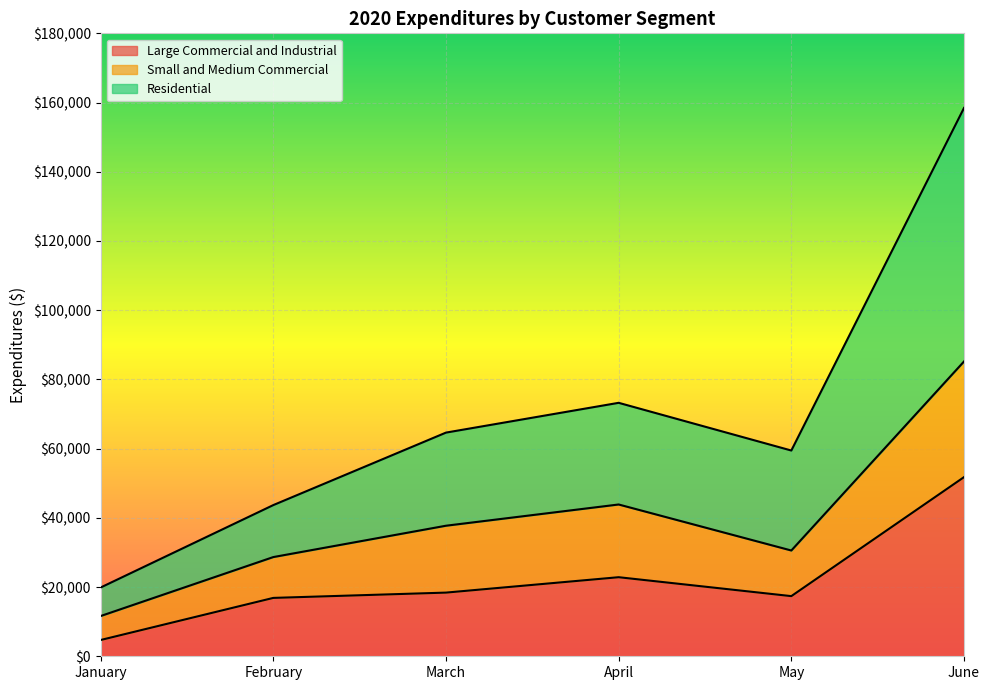

Reading right to left, list all the values displayed in this chart.

Large Commercial and Industrial: 51766.7	17380.6	22848.0	18398.3	16866.9	4699.5
Small and Medium Commercial: 85184.9	30563.5	43860.6	37724.1	28665.9	11625.2
Residential: 158440.6	59453.0	73236.5	64630.6	43686.6	19868.0